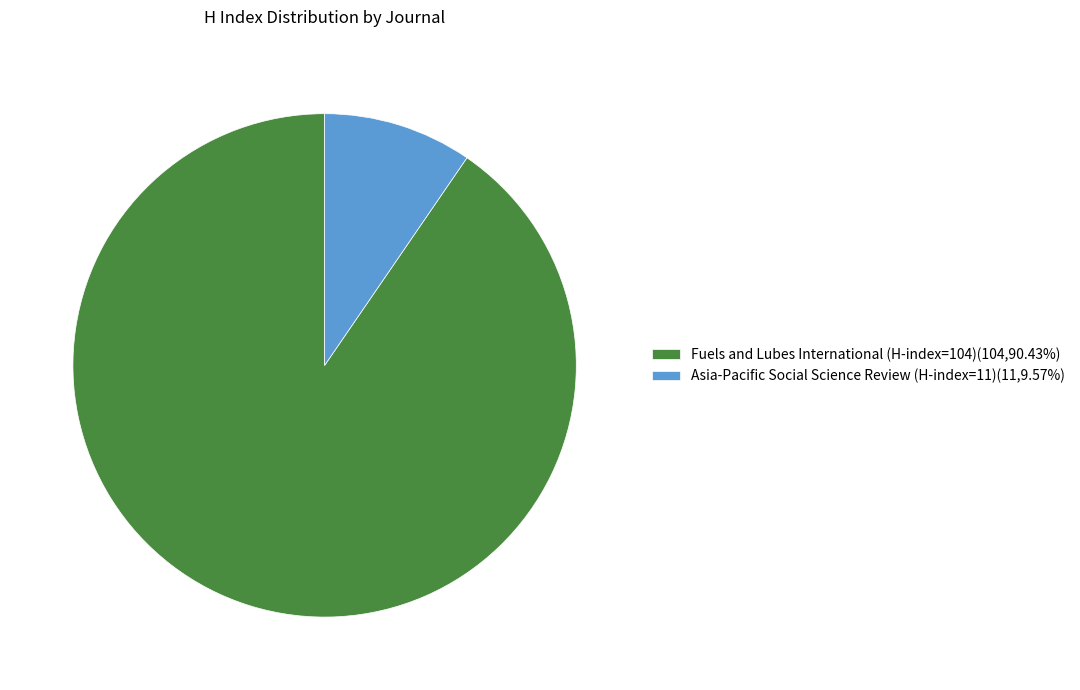

Is the sum of Fuels and Lubes International (H-index=104)(104,90.43%) and Asia-Pacific Social Science Review (H-index=11)(11,9.57%) greater than half?

Yes